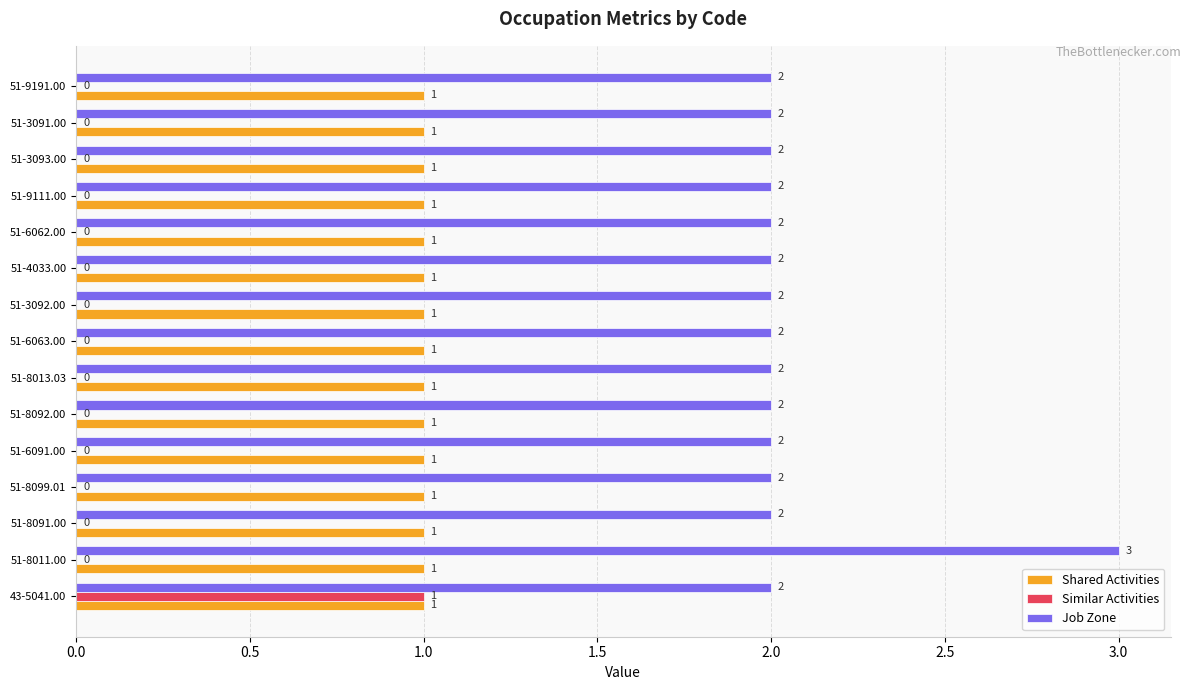

Is the value of Similar Activities at 43-5041.00 greater than the value of Job Zone at 43-5041.00?

No